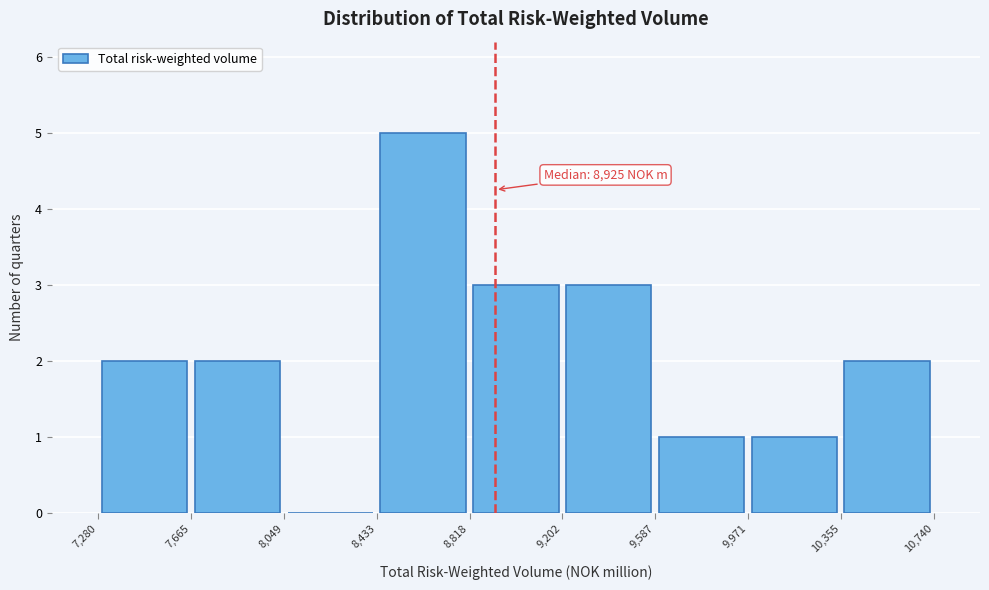

Which range on the x-axis has the tallest bar?

8,433 to 8,818